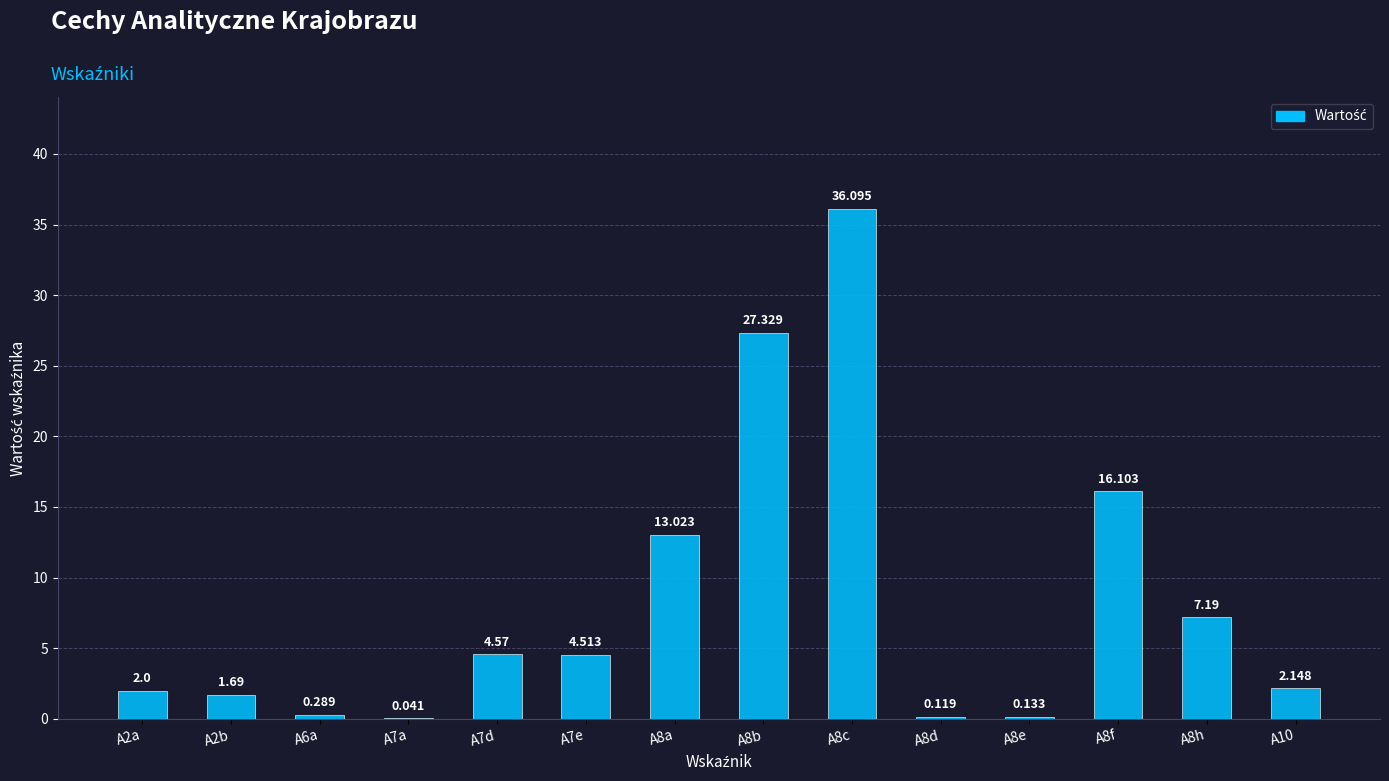

Count the number of categories in the chart.

14